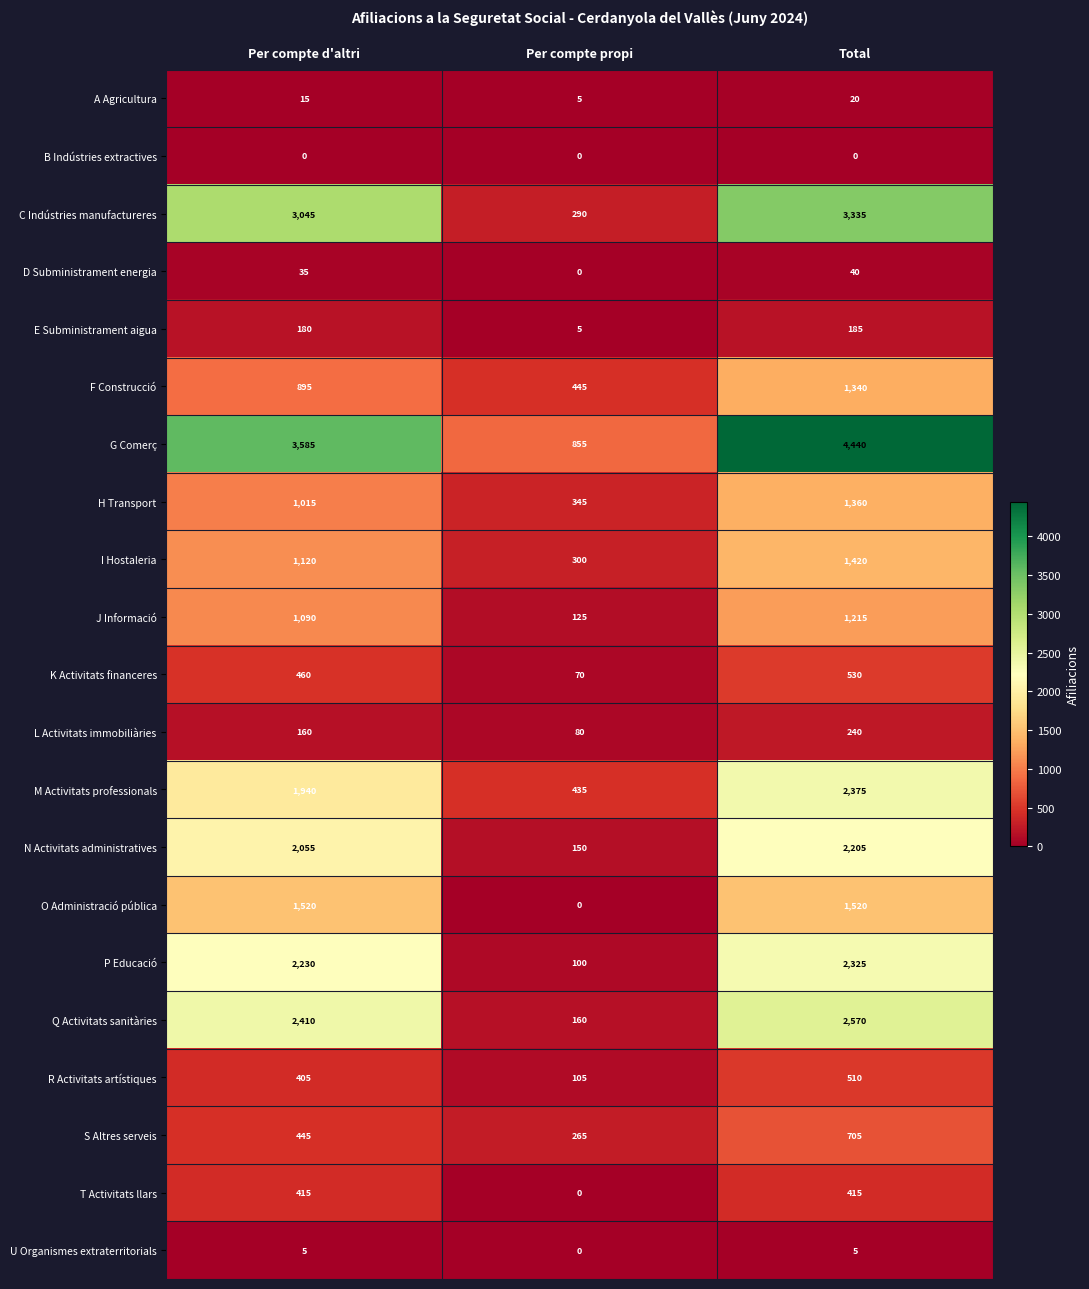

Between Per compte d'altri and Per compte propi, which series saw the biggest shift?

C Indústries manufactureres